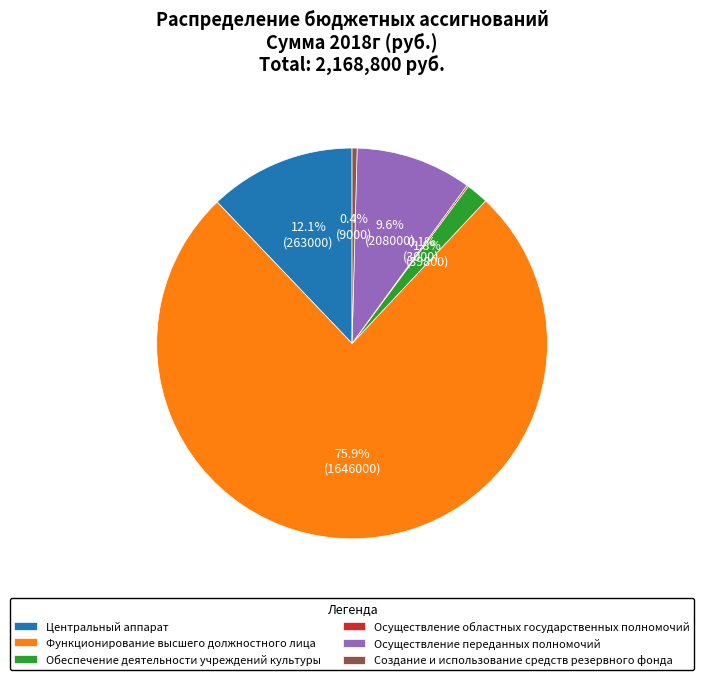

What is the largest slice in the pie chart?

Функционирование высшего должностного лица